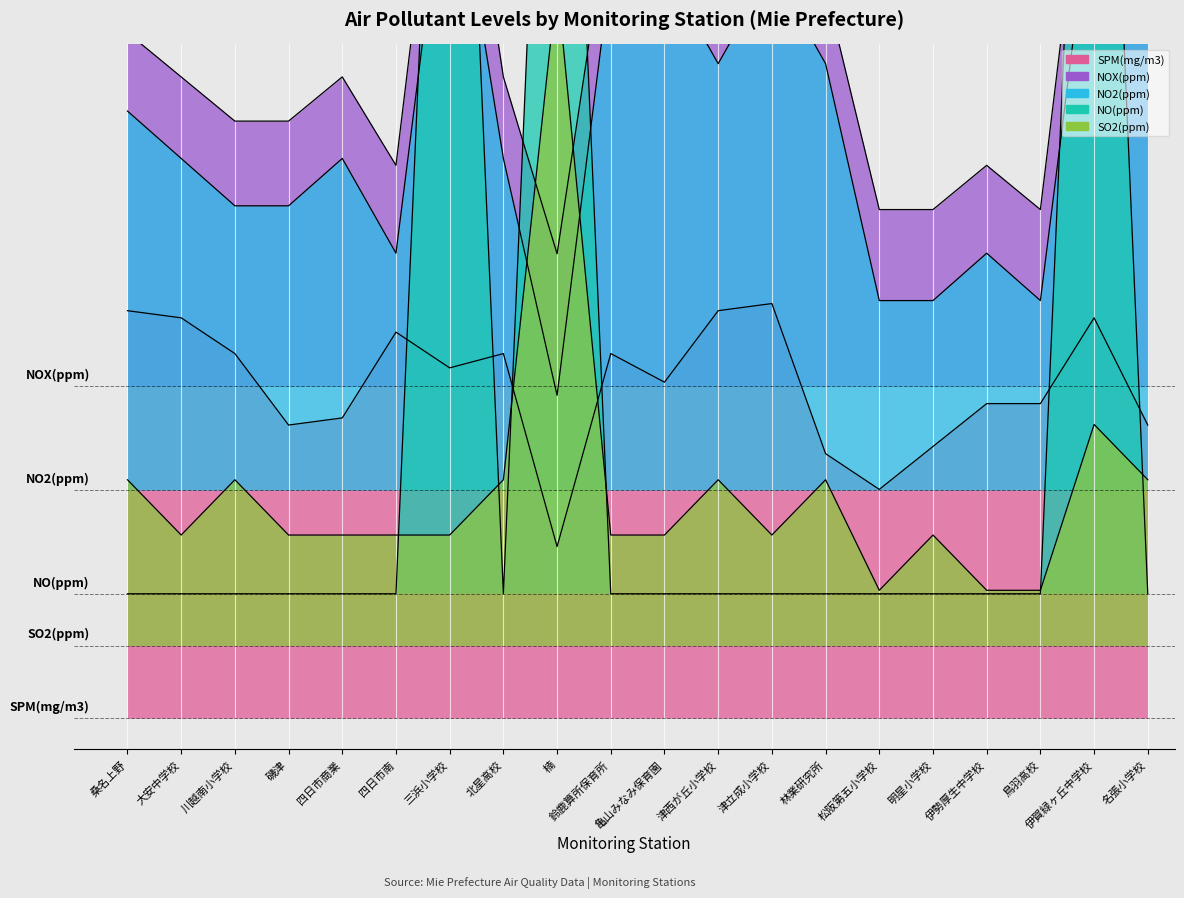

Which category has the lowest value in the NOX(ppm) series?

楠